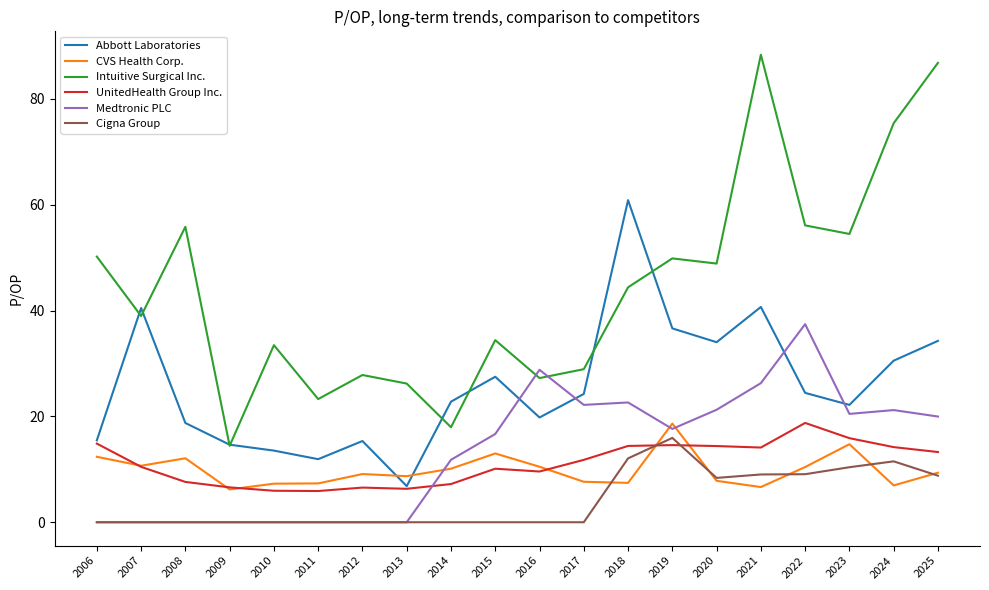

Which series has the largest total across all categories?

Intuitive Surgical Inc.